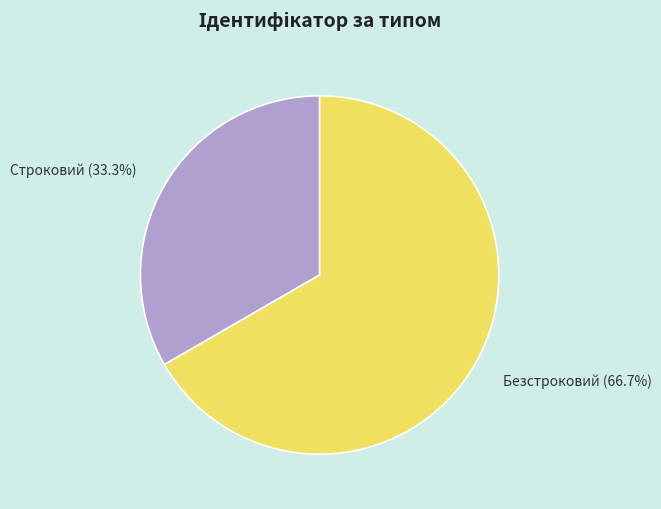

Is there any slice that represents more than half of the pie?

Yes